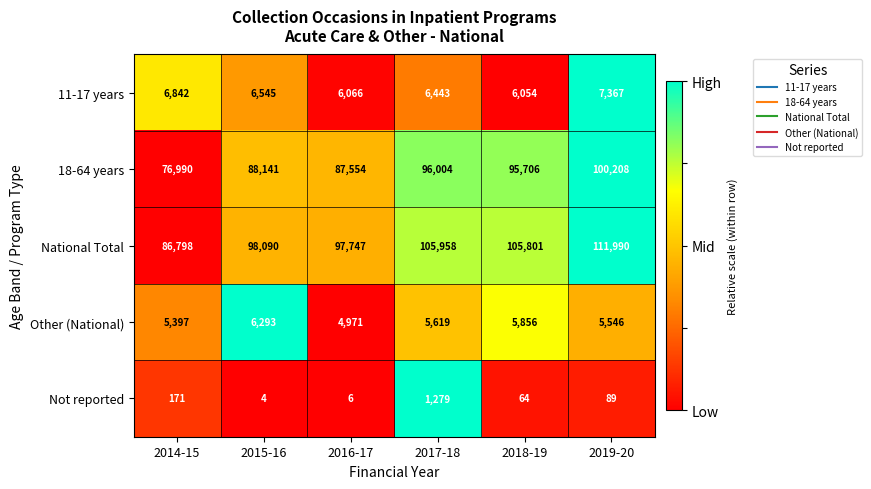

Which series has the widest spread of values?

National Total